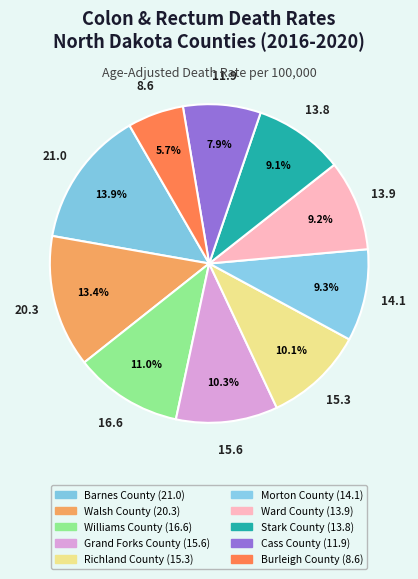

How many slices are in this pie chart?

10